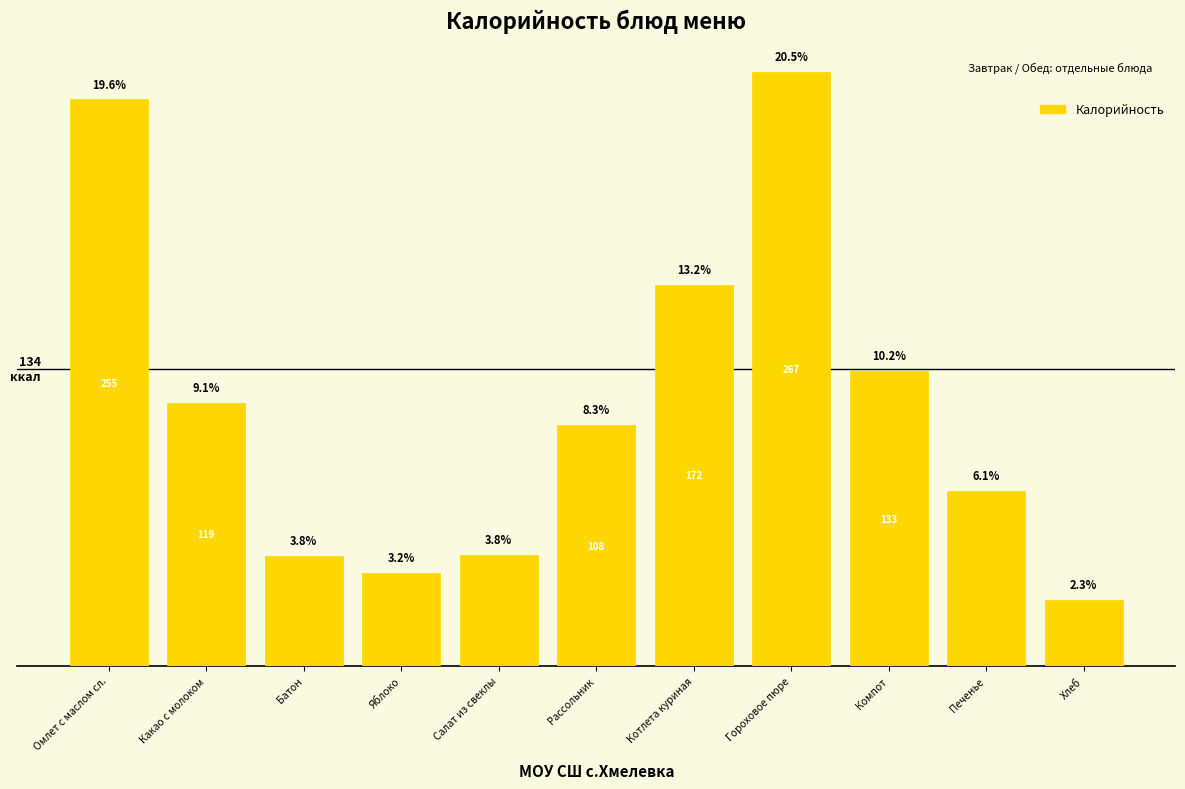

Are the bars horizontal?

No